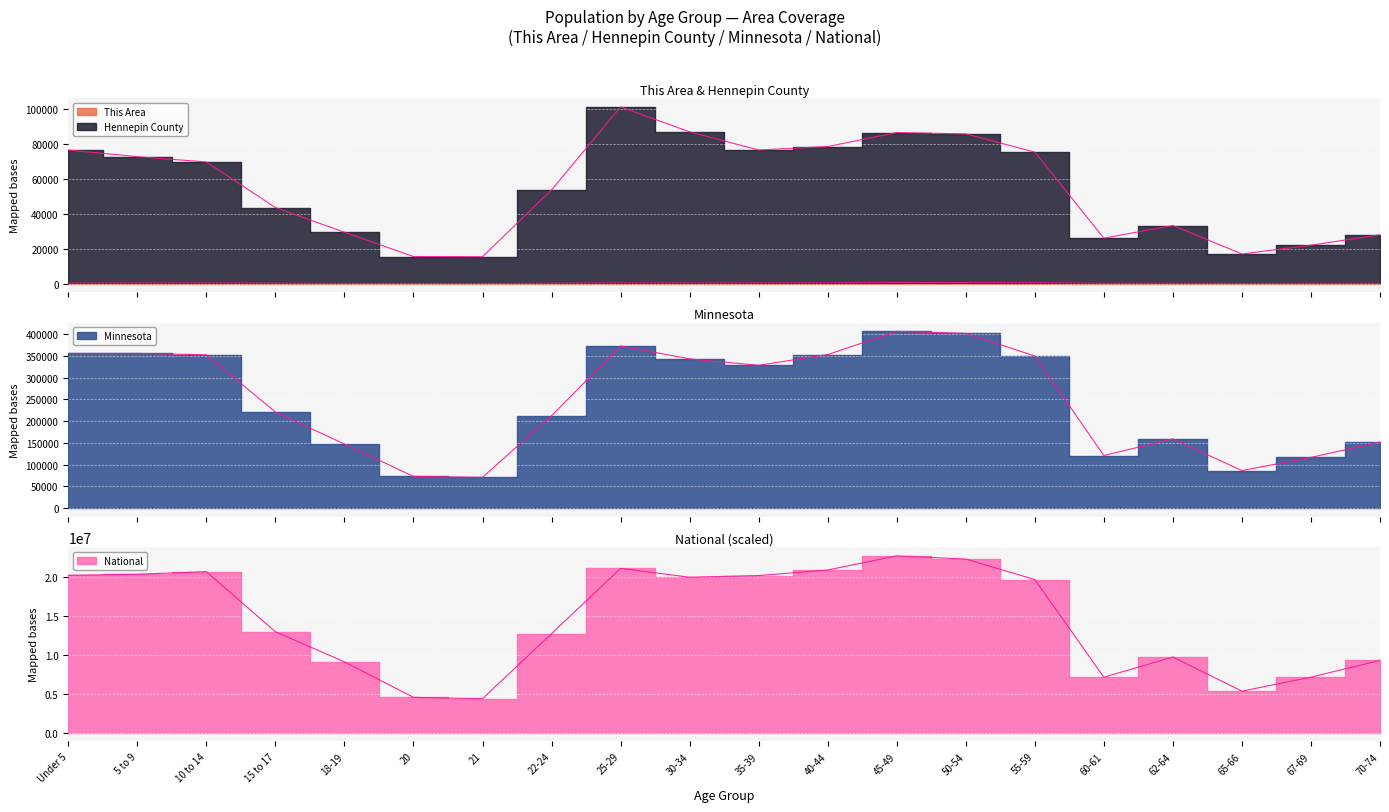

Rank the series by their maximum value, from highest to lowest.

National, Minnesota, Hennepin County, This Area